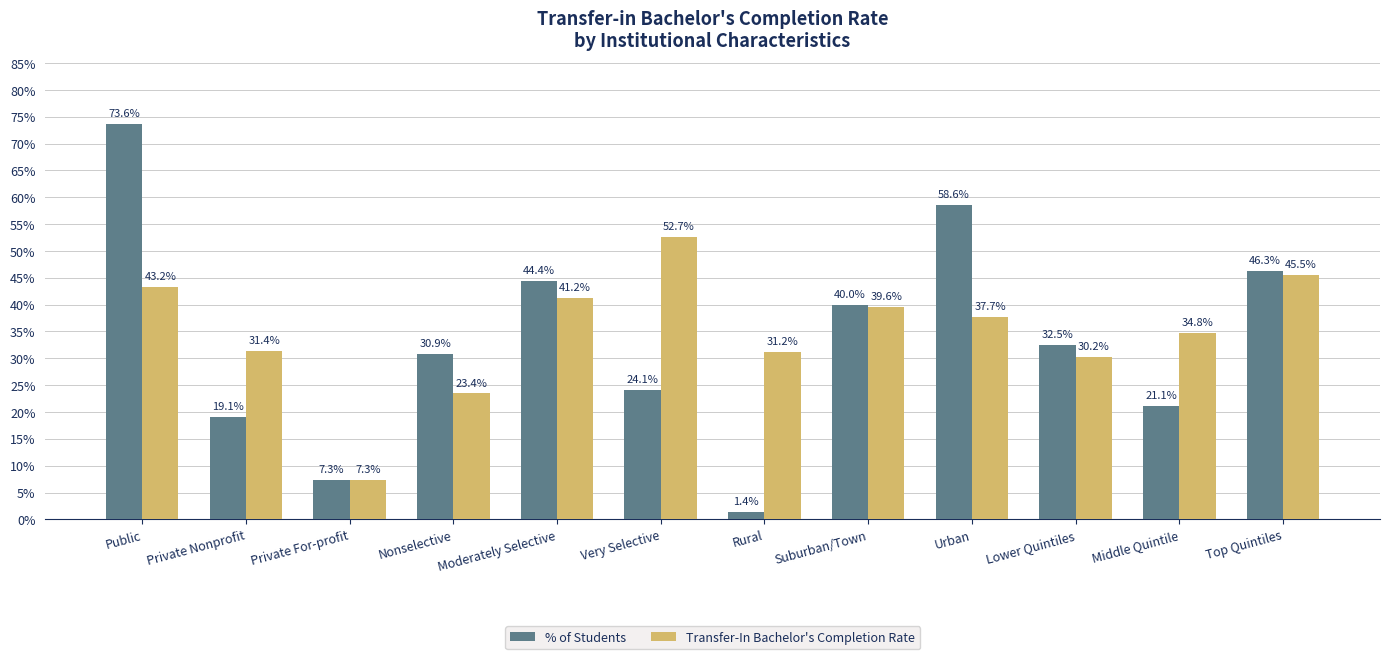

Are the bars grouped side by side (vs. stacked)?

Yes